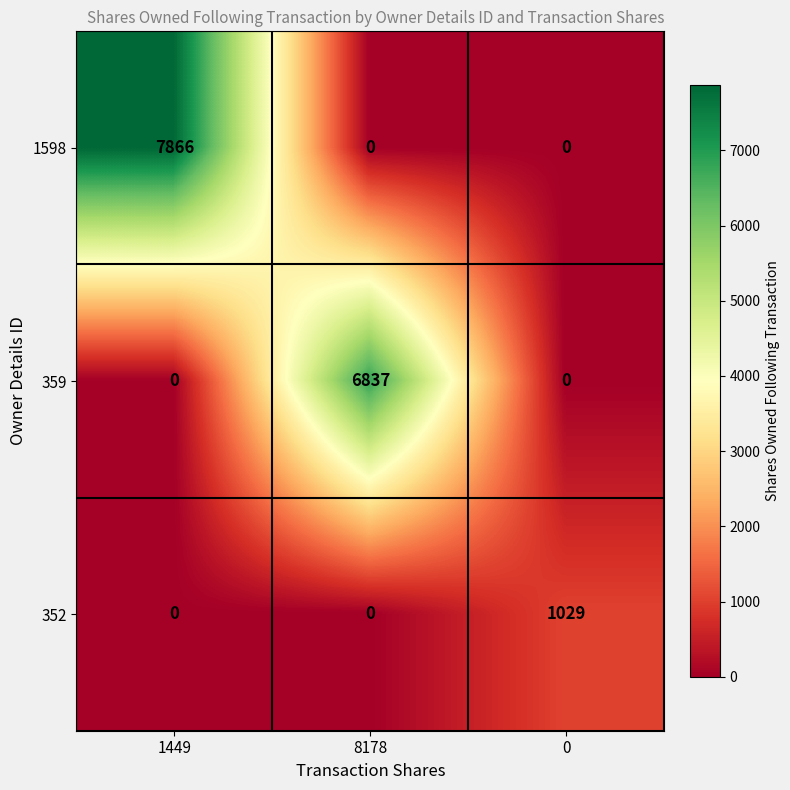

What is the difference between the maximum and minimum values in the 1598 series?

7866